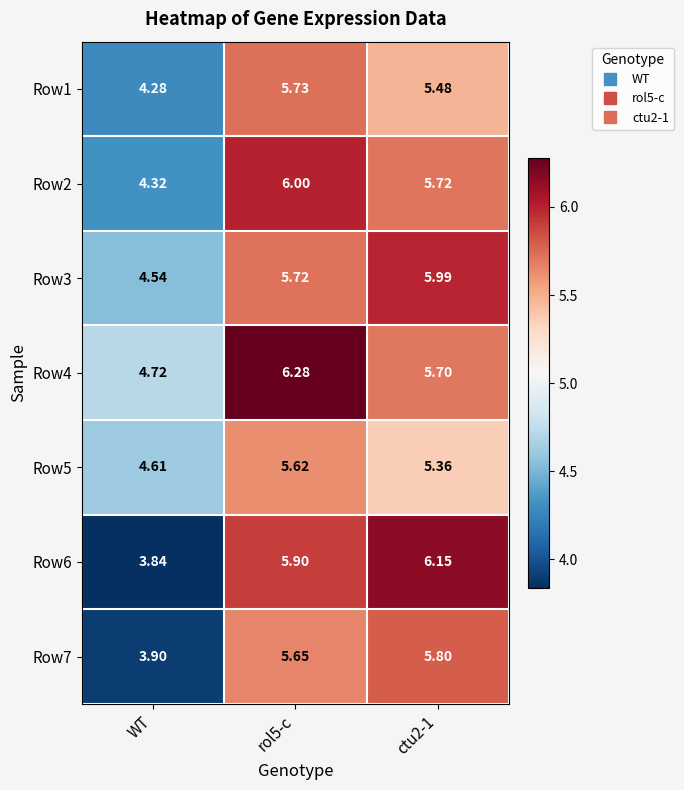

Rank the series at WT from lowest to highest value.

Row6, Row7, Row1, Row2, Row3, Row5, Row4